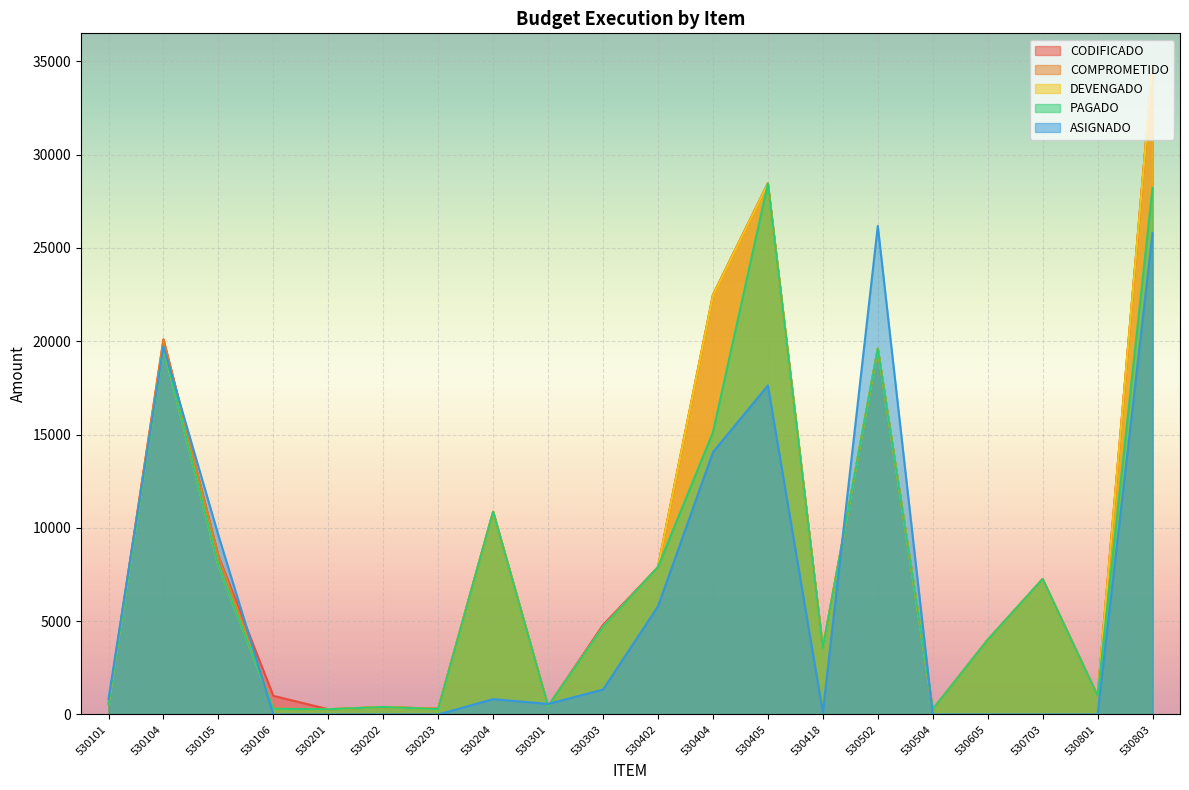

At which category is the sum across all series the highest?

530803